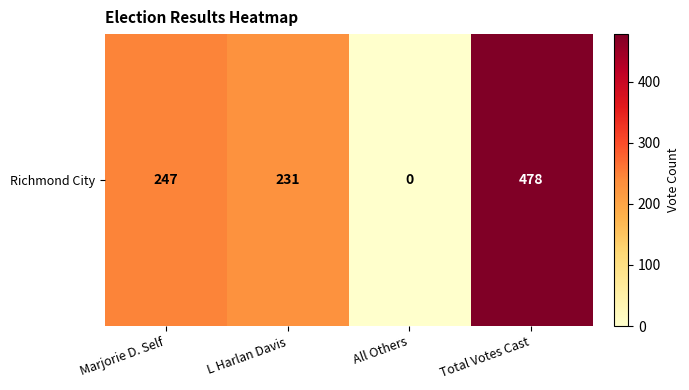

Between Marjorie D. Self and All Others, which is larger?

Marjorie D. Self